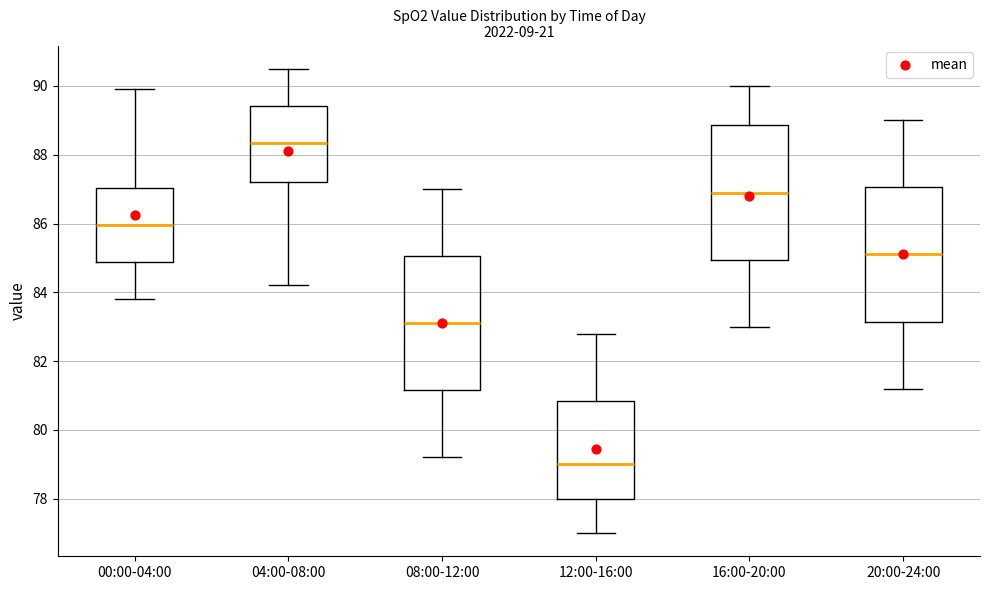

Where is the upper edge of the box for 12:00-16:00 on the y-axis? The values are not printed on the chart, so give them approximately, as read against the axis.

80.8